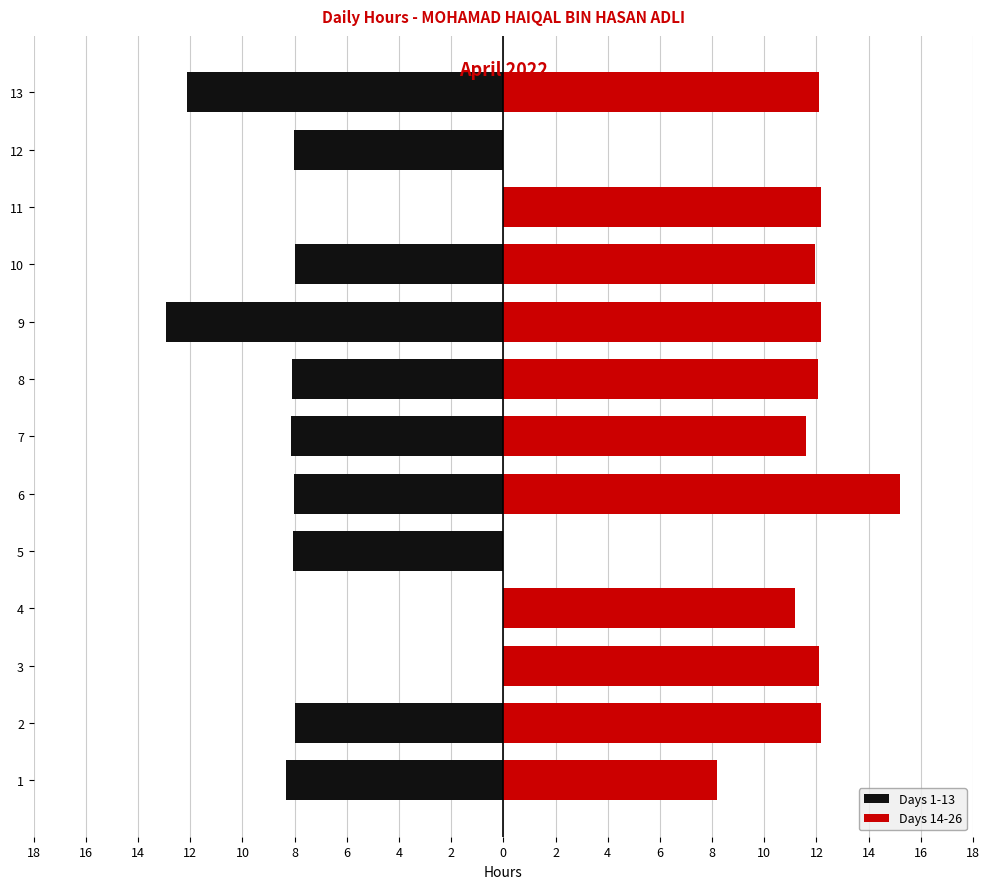

Is it true that Days 1-13 equals -7.7 at 11?

False